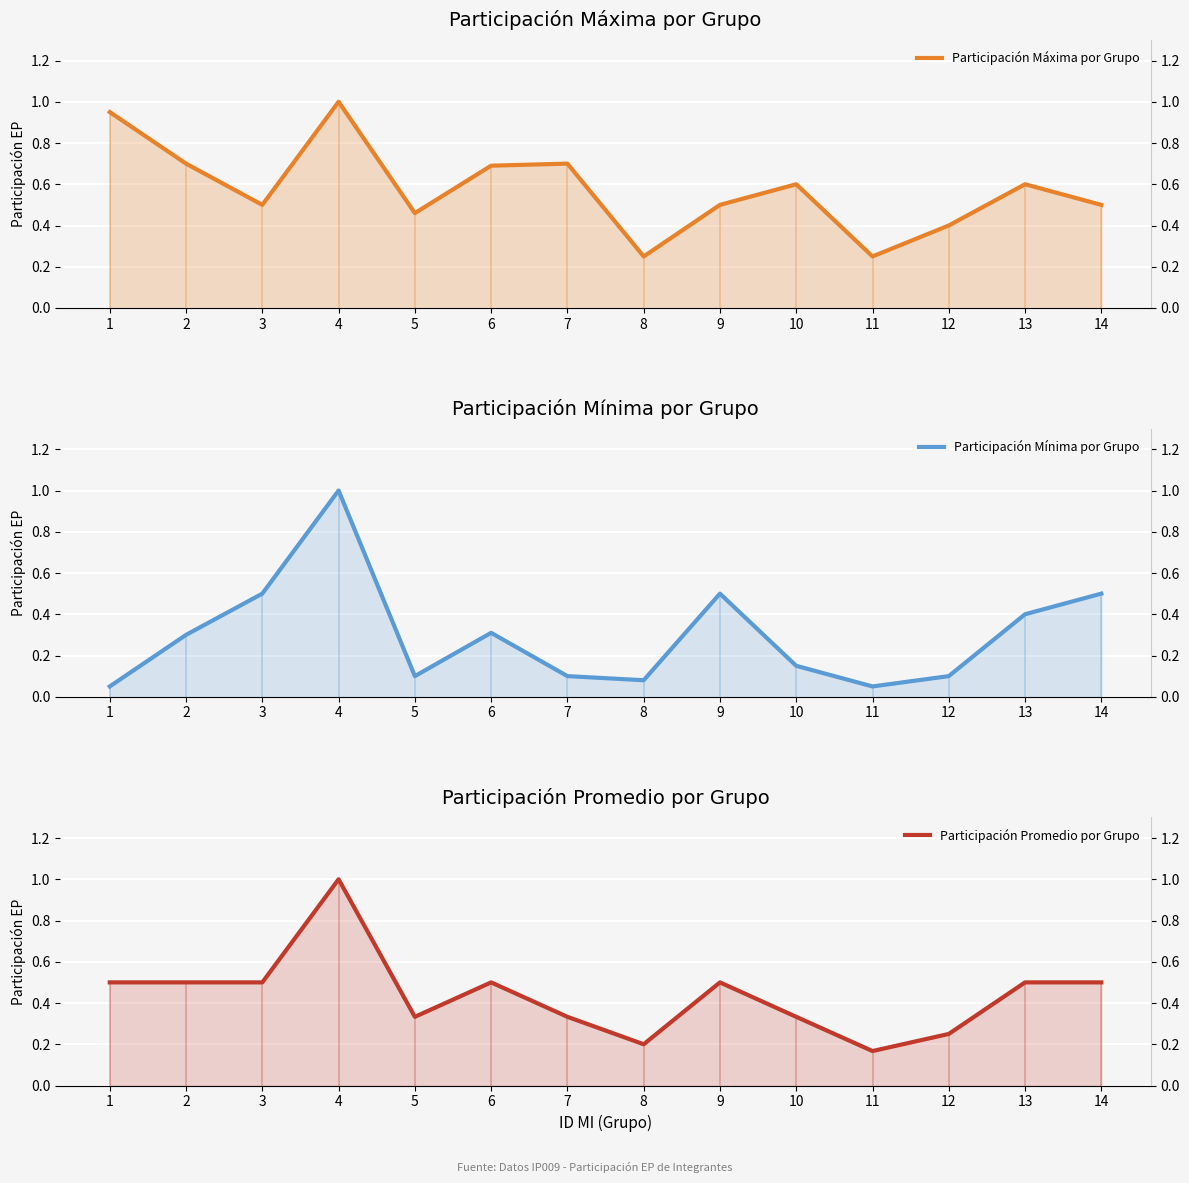

What is the greatest value displayed?

1.0